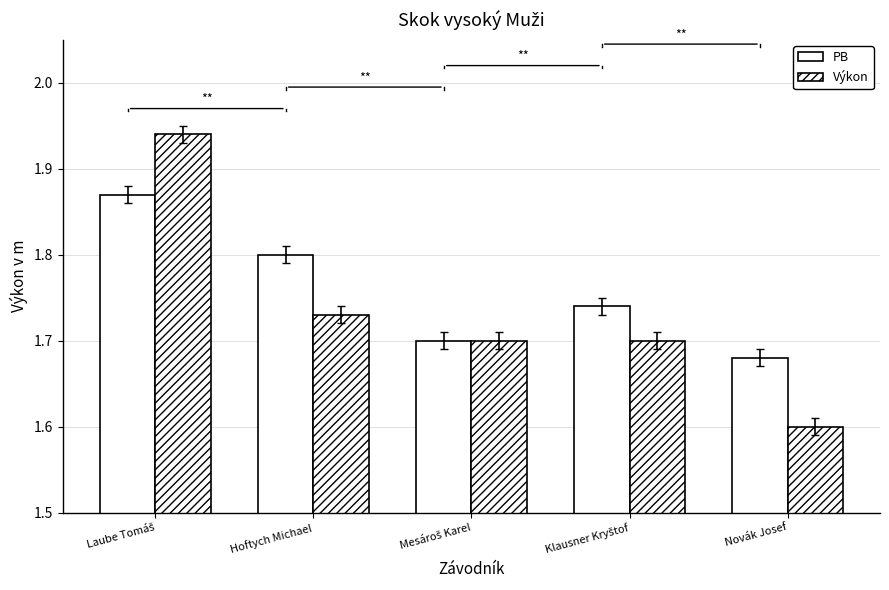

The value of Výkon at Mesároš Karel is 2.8. True or false?

False